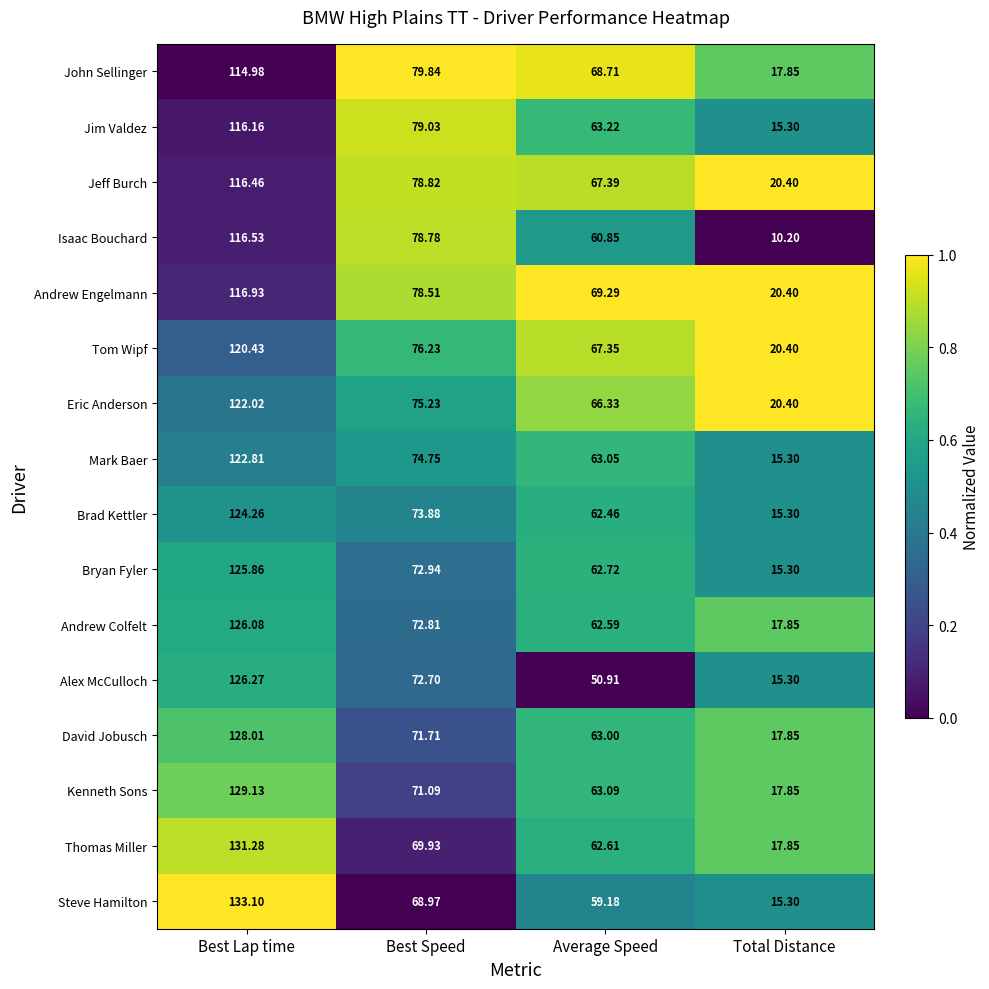

List the labels in order of Alex McCulloch value, largest first.

Best Lap time, Best Speed, Average Speed, Total Distance